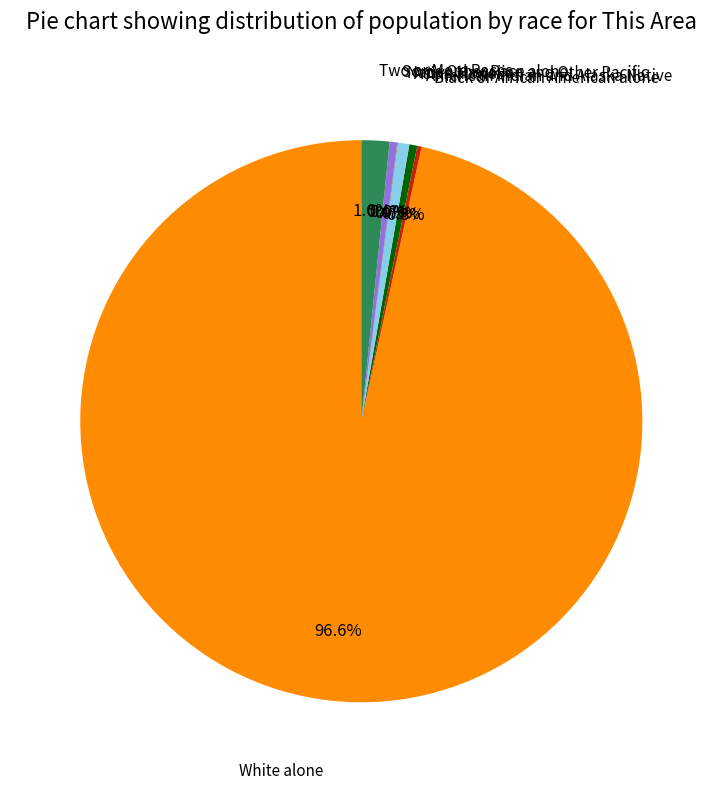

To the nearest percent, what percentage of the pie is Asian alone?

1%